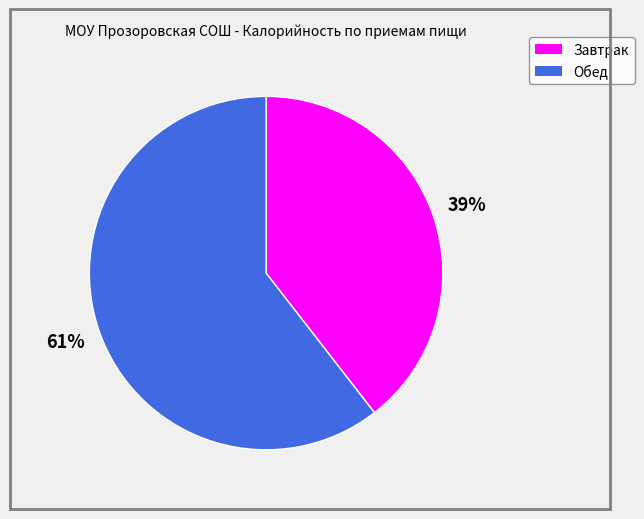

To the nearest percent, what is the combined percentage of Обед and Завтрак?

100%